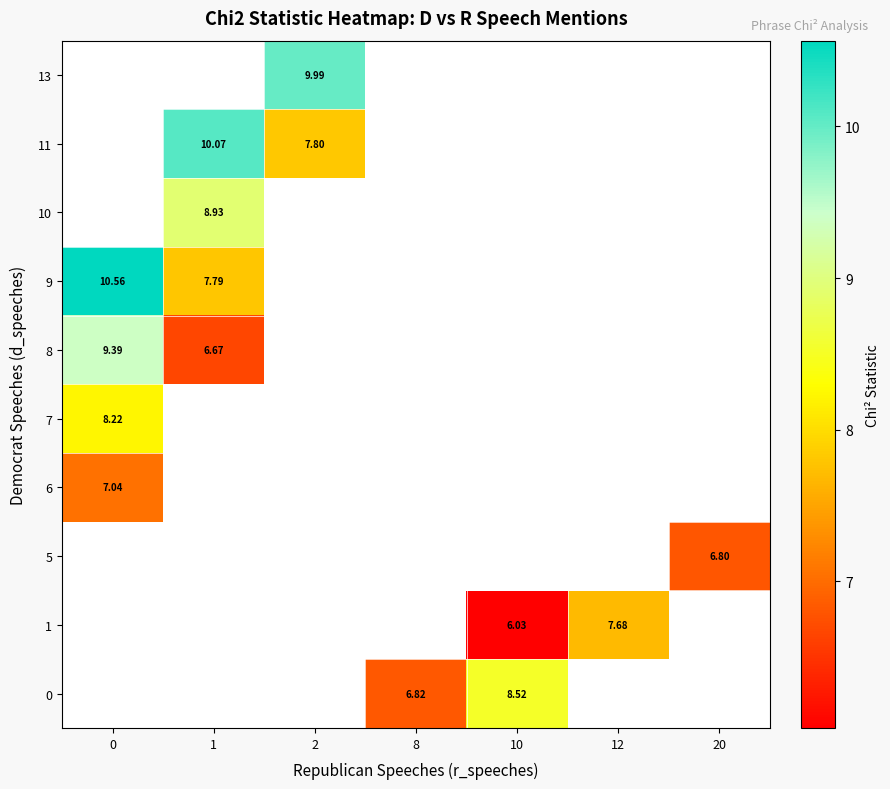

Count the number of data series in this chart.

10